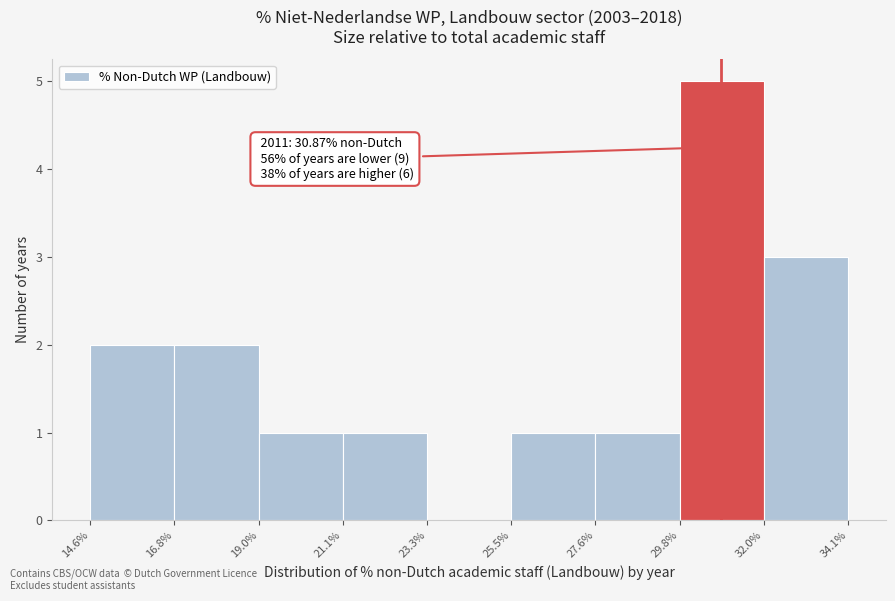

Over which range of the x-axis is the bar tallest?

29.8% to 32.0%